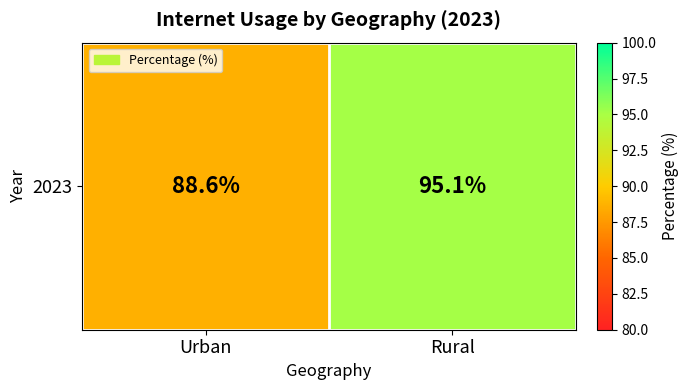

What is the approximate value at Urban?

88.6